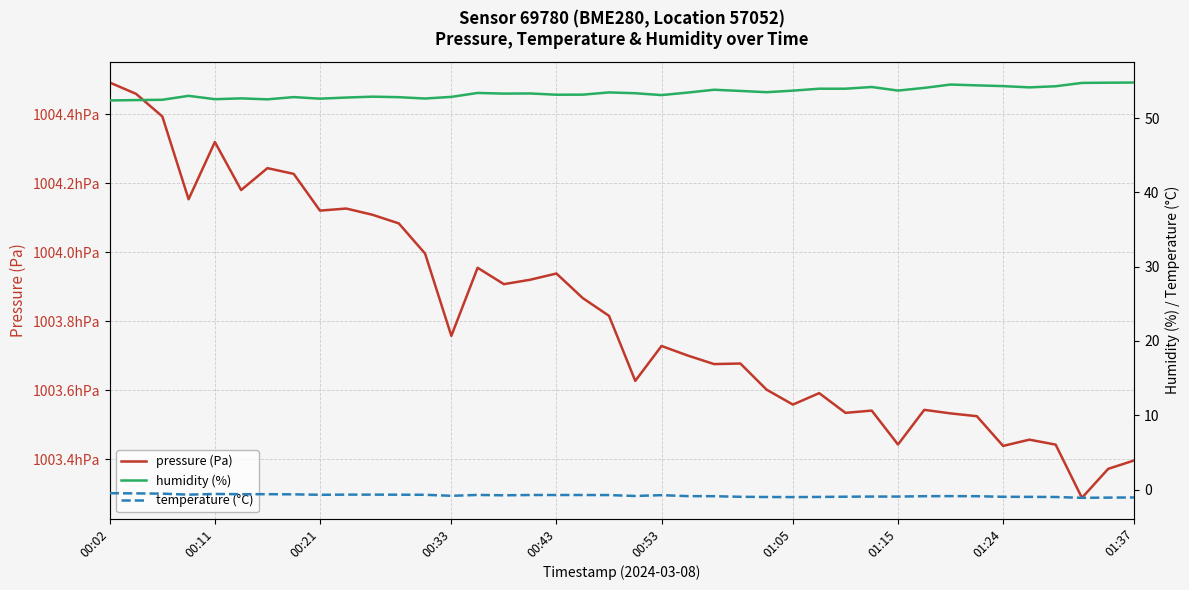

Which series has the largest range (max minus min)?

pressure (Pa)